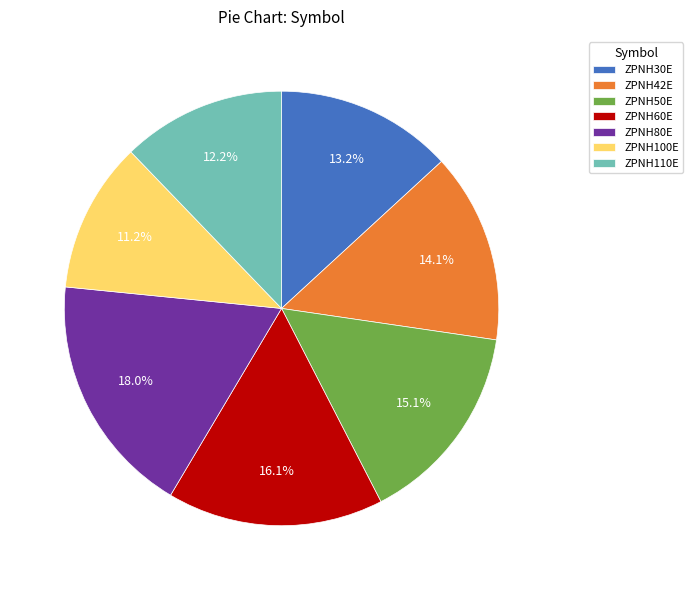

Does ZPNH110E represent more than half of the total?

No